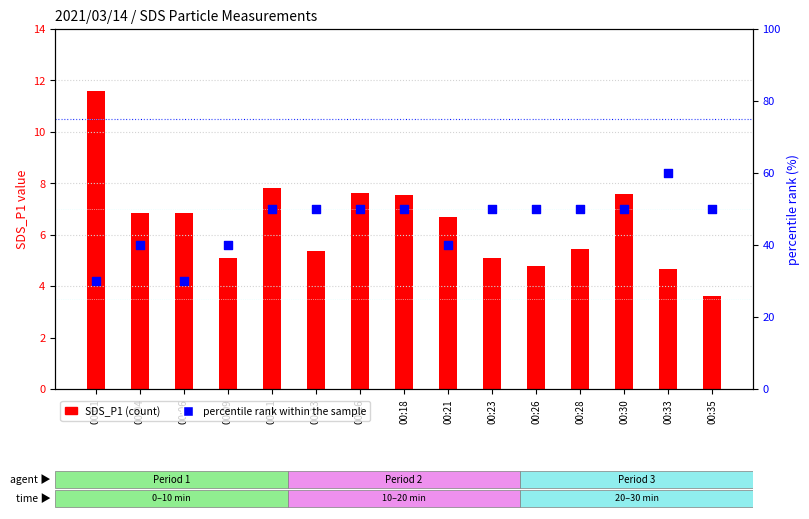

At which category is the sum across all series the highest?

00:33